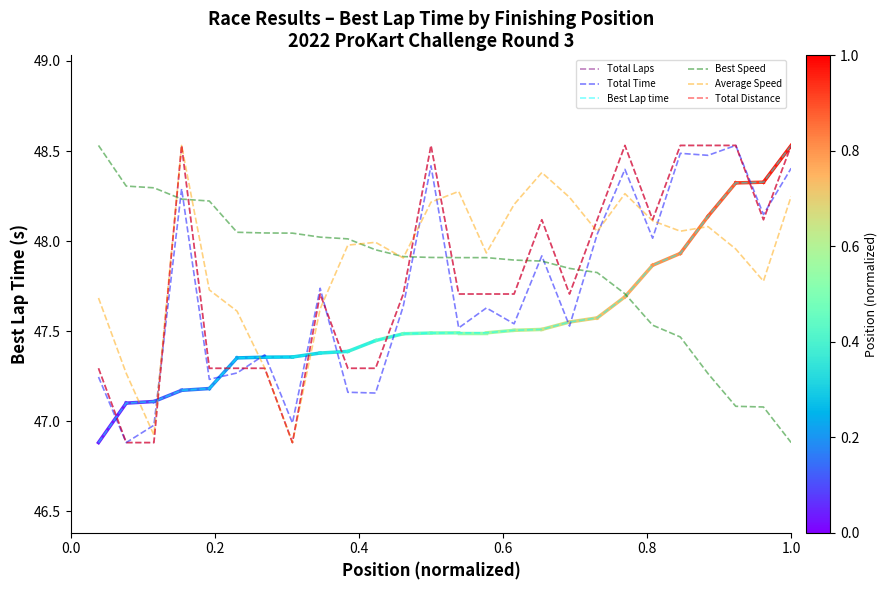

Does the chart display data point markers on the line(s)?

No